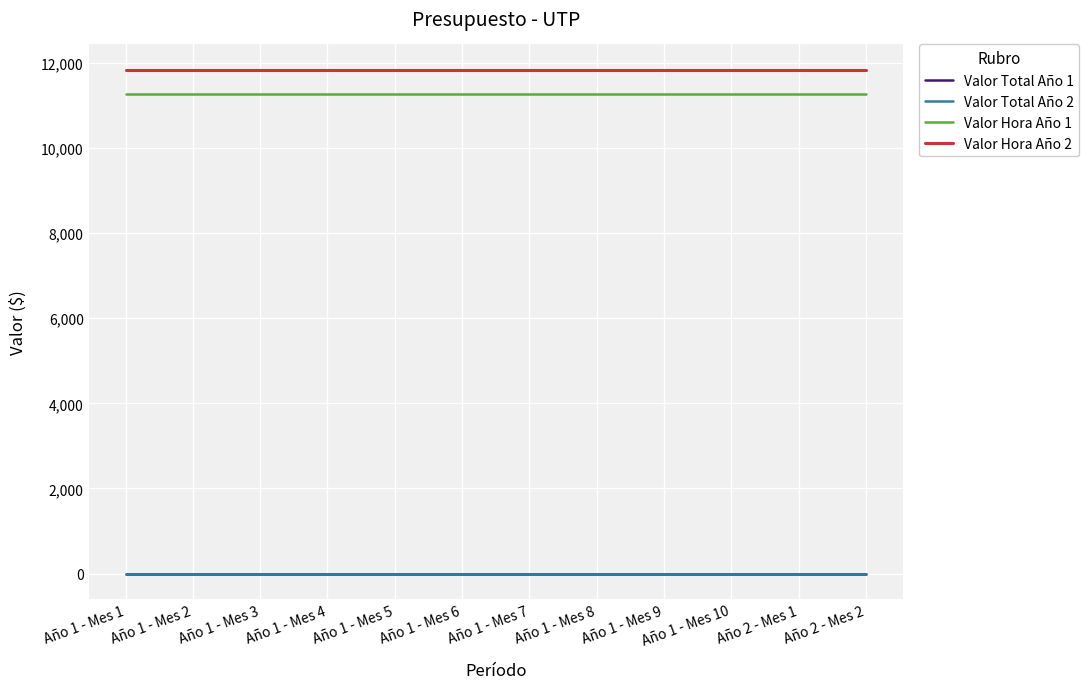

Which series has the largest total across all categories?

Valor Hora Año 2